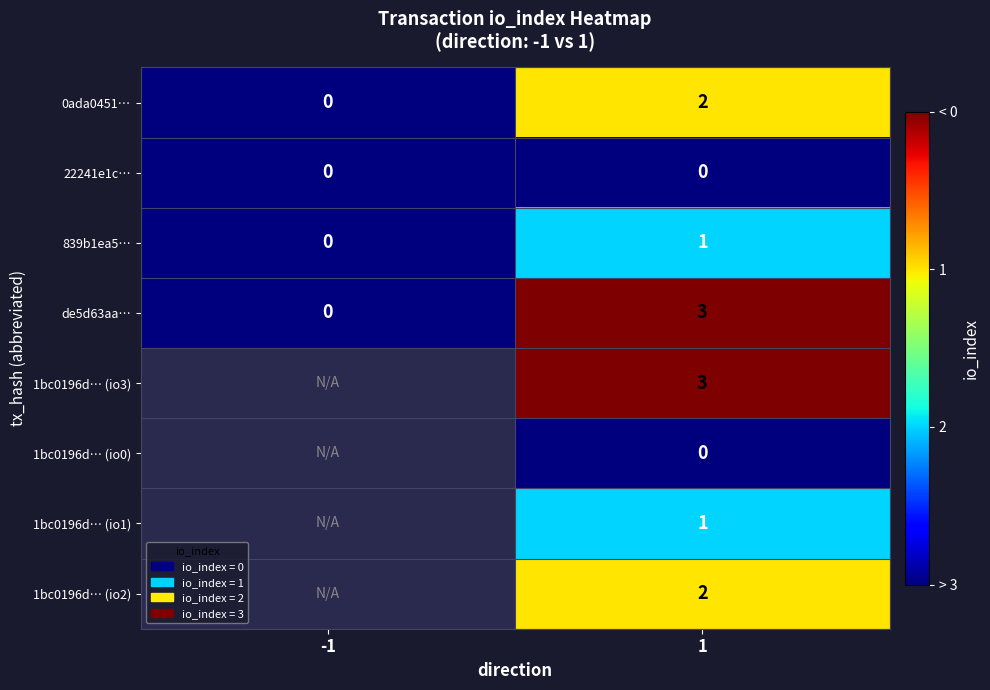

At which category is the sum across all series the highest?

1